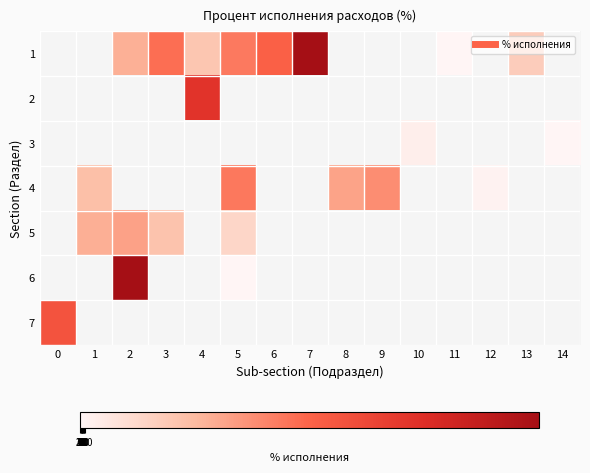

How many categories are shown in the chart?

15